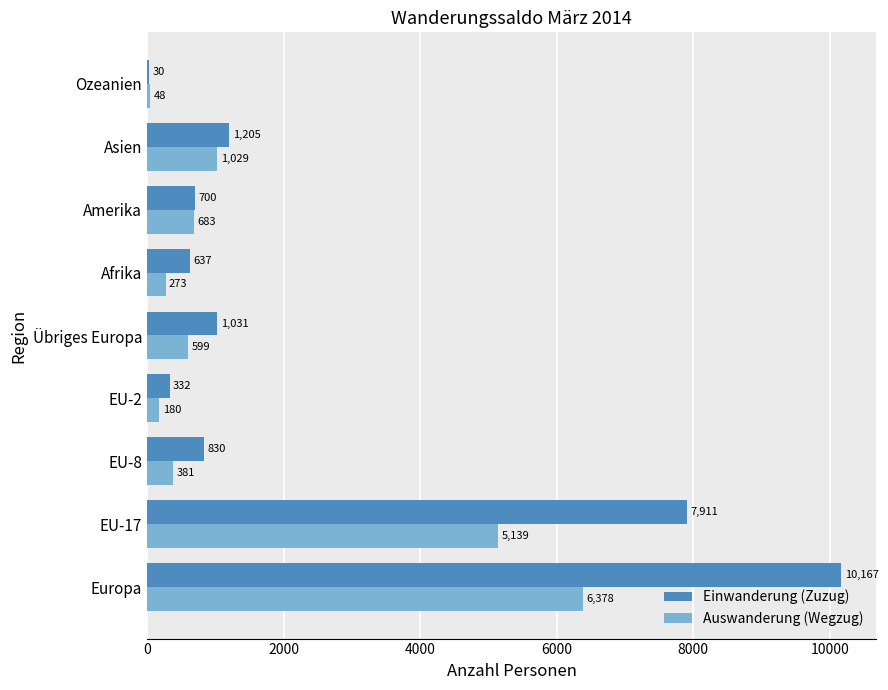

Is it true that Auswanderung (Wegzug) equals 48 at Ozeanien?

True